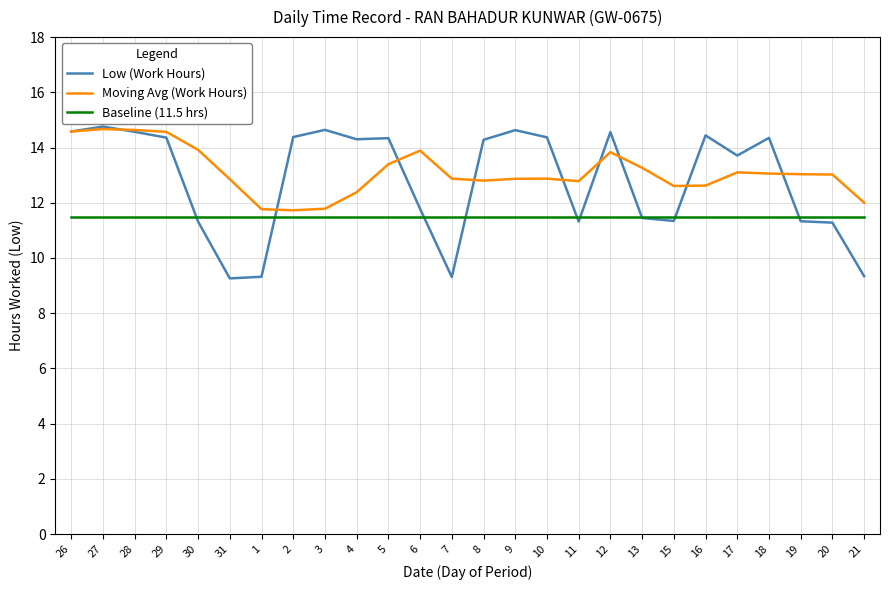

How many values in the Low (Work Hours) series are below 14?

12